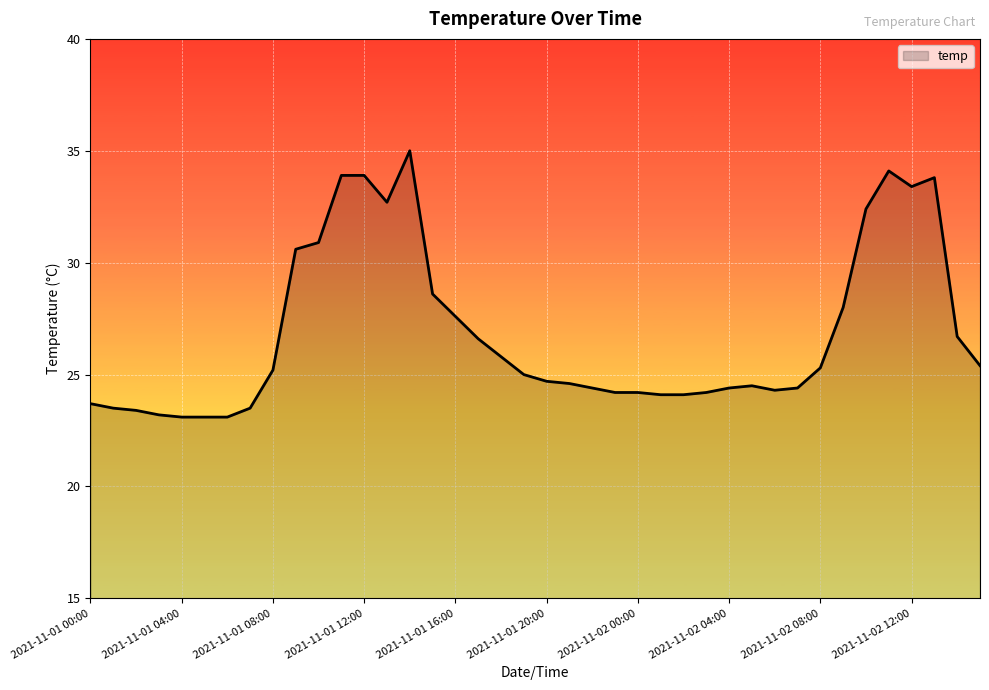

What is the difference between the maximum and minimum values?

11.9